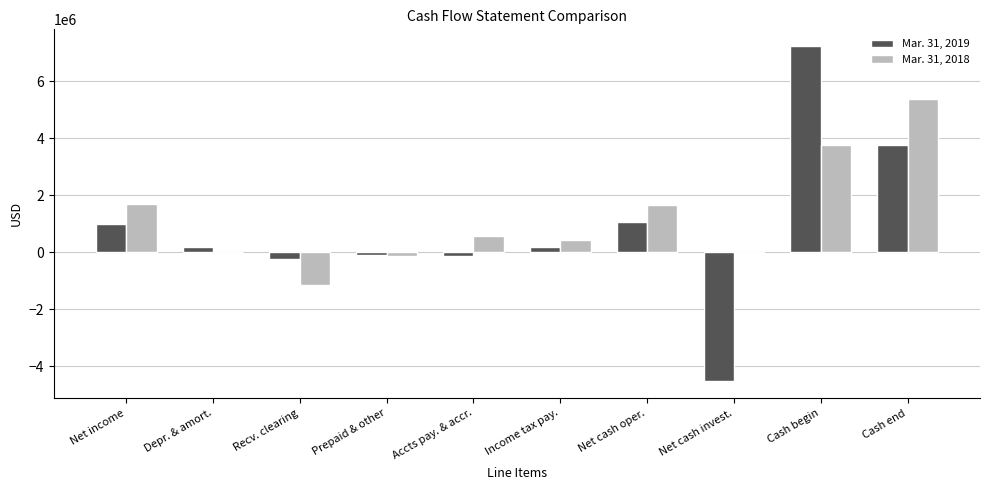

The value of Mar. 31, 2018 at Recv. clearing is -1146000. True or false?

True